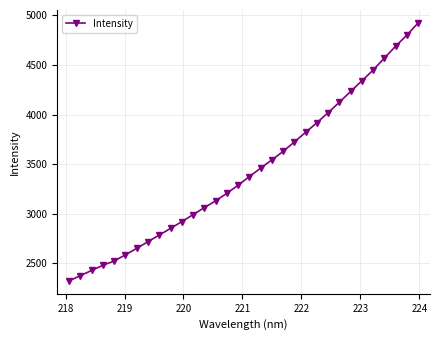

What is the smallest value displayed?

2321.8